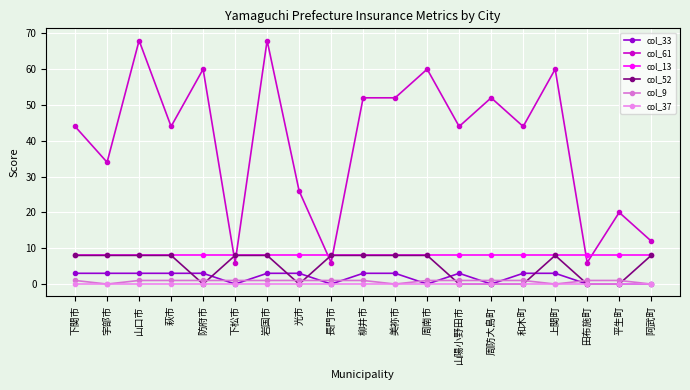

What is the spread (max minus min) of values at 下松市?

8